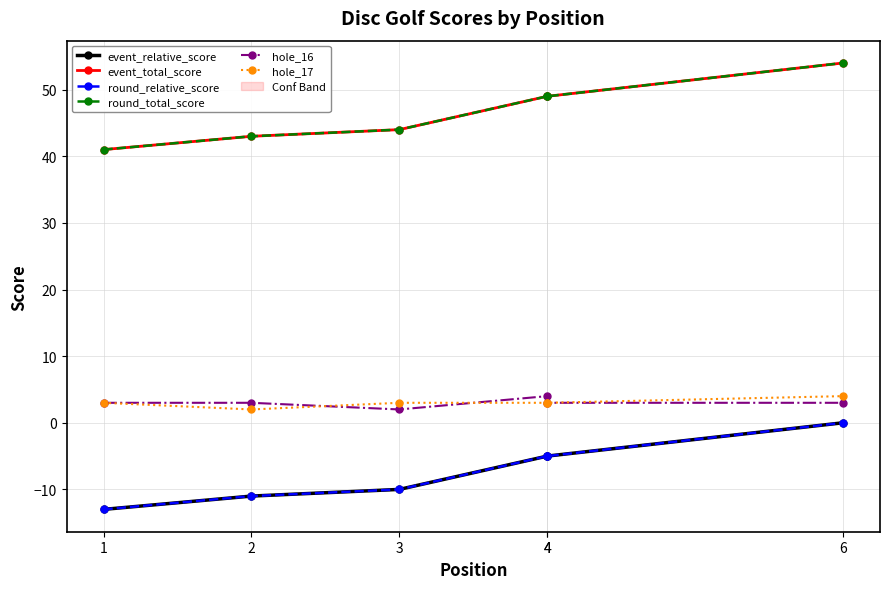

What is the greatest value displayed?

54